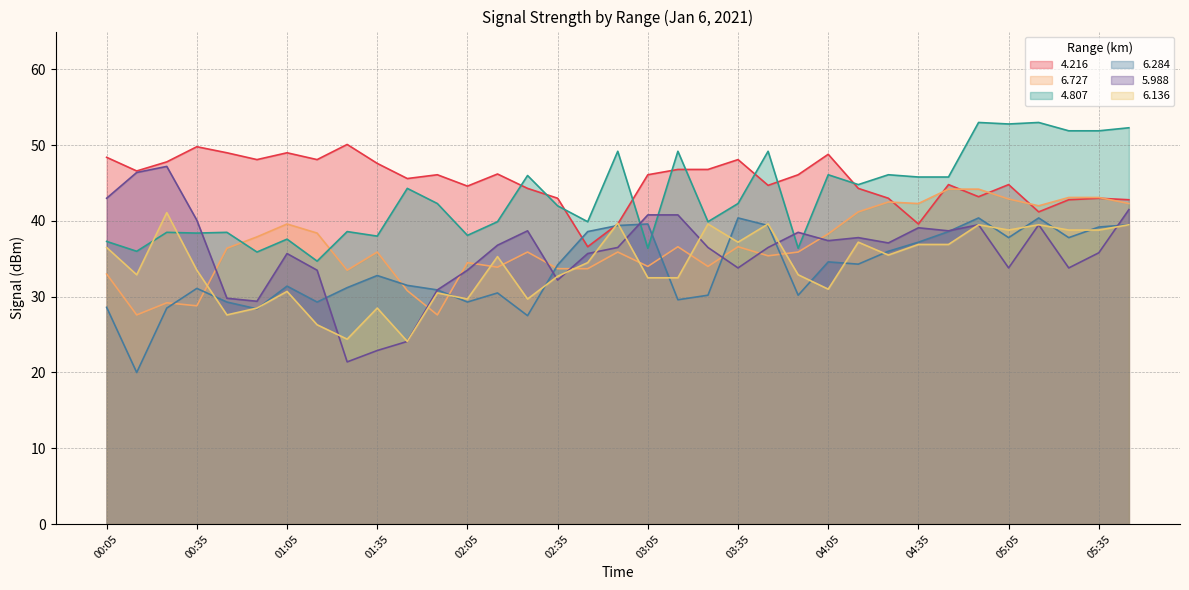

At 05:05, list the series in order from smallest to largest.

5.988, 6.284, 6.136, 6.727, 4.216, 4.807